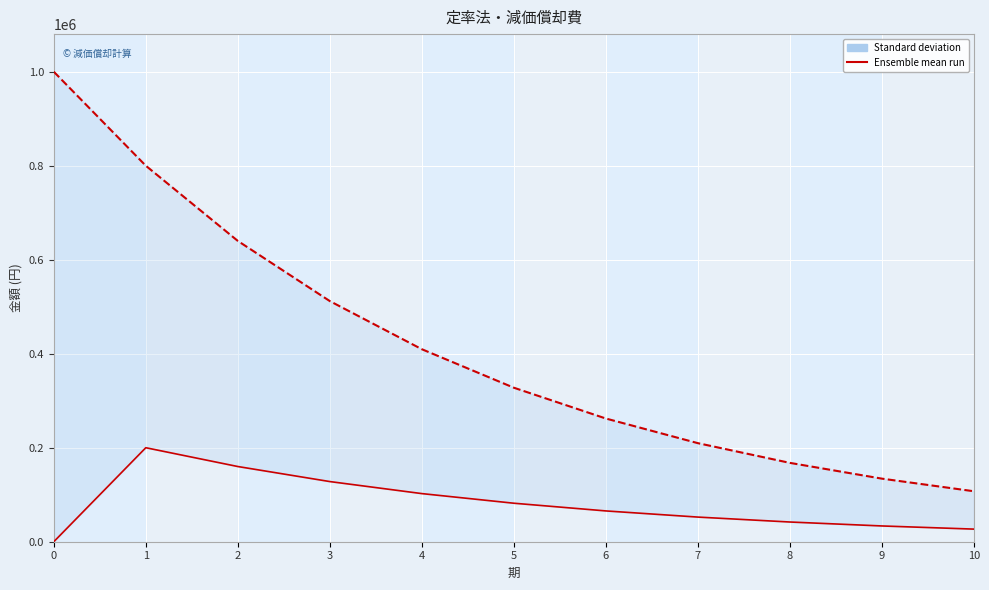

List the series in order of their peak value, lowest first.

切り替えなし, 期末簿価